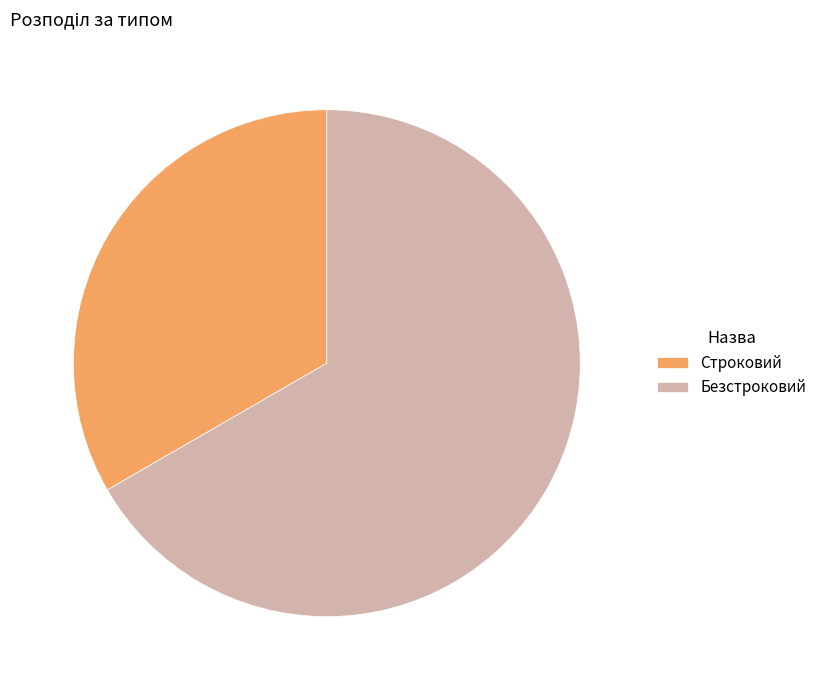

Which category accounts for the majority?

Безстроковий